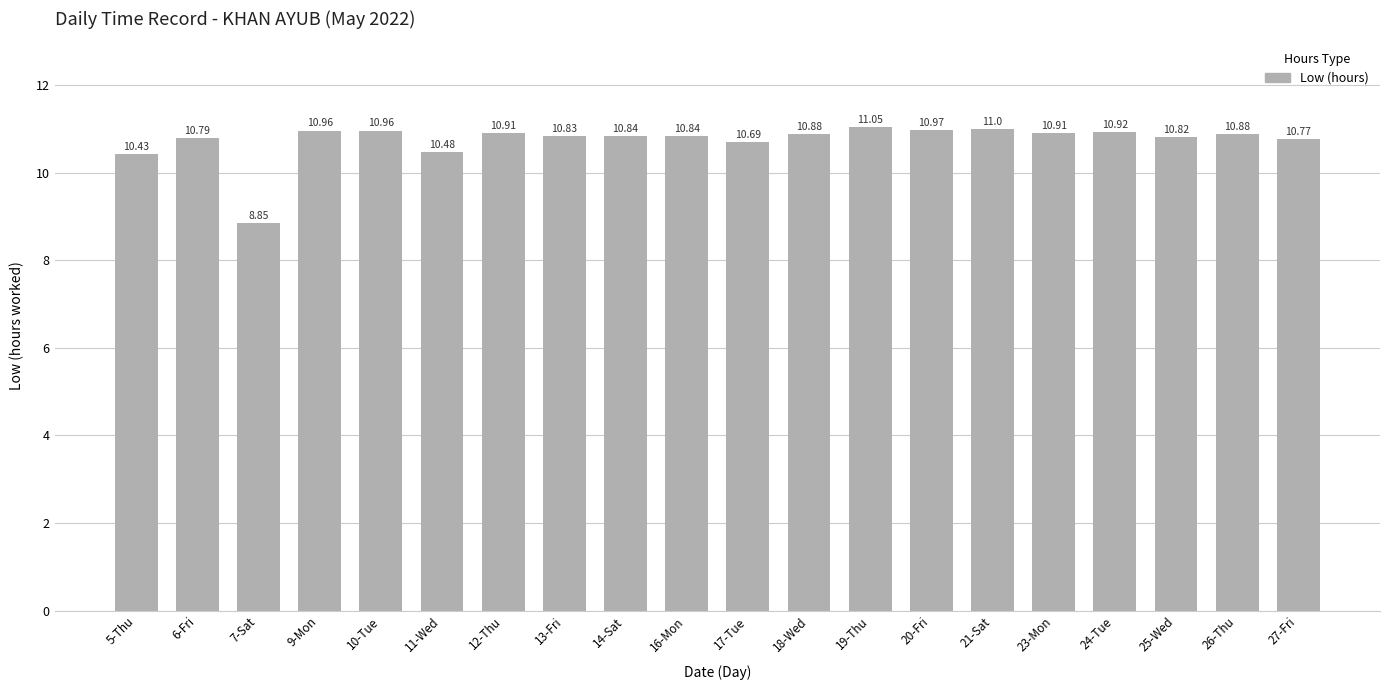

What is the value of the 9th bar from the left?

10.8